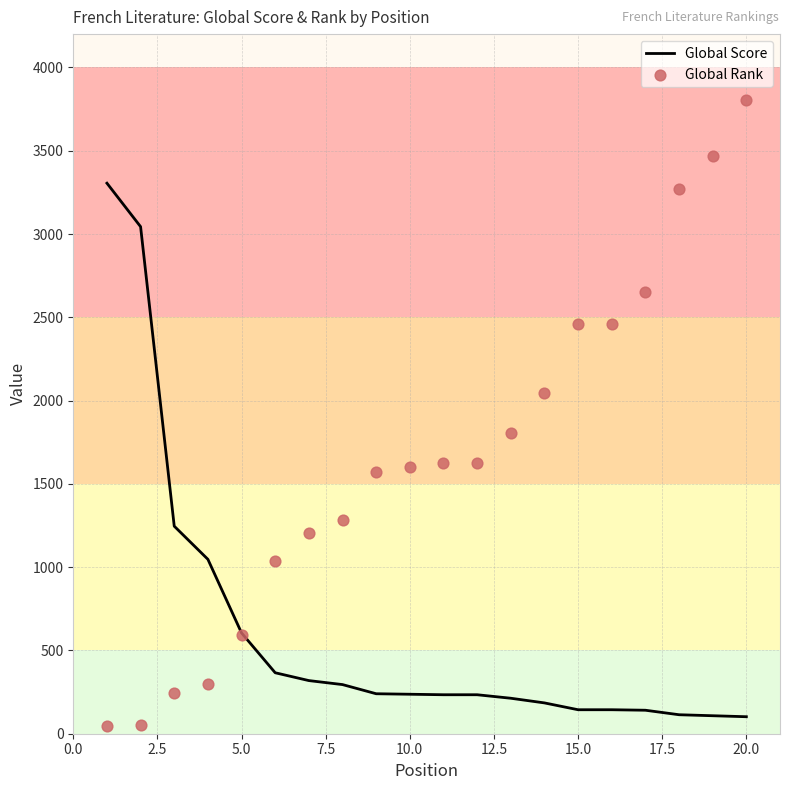

Which series has the largest total across all categories?

Global Rank